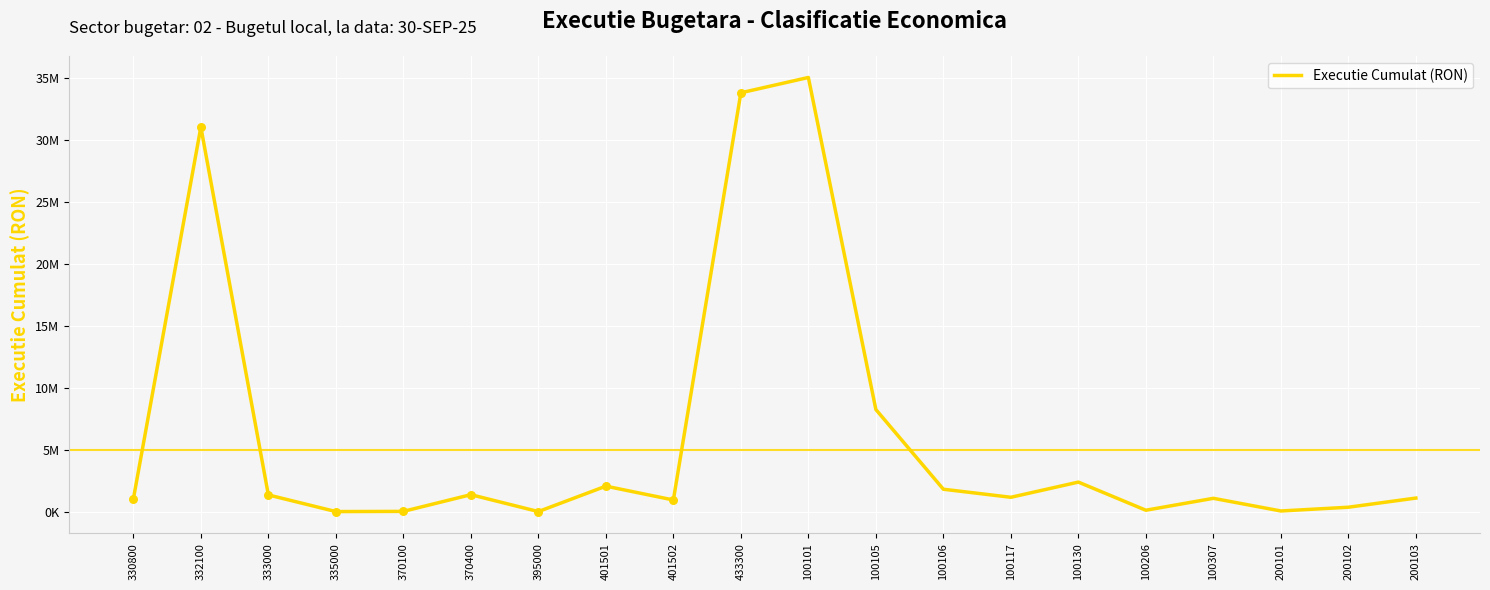

What is the ratio of the value at 200103 to the value at 200102?

3.1